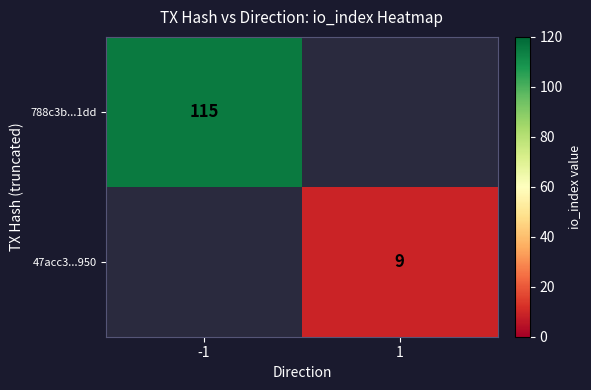

Is the value of 47acc3...950 at 1 greater than the value of 788c3b...1dd at -1?

No